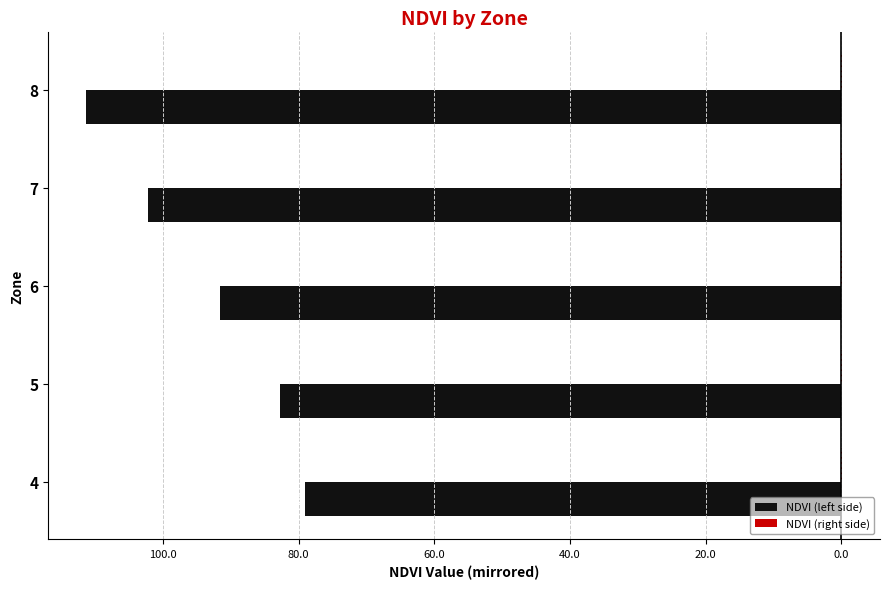

Reading left to right, extract all data points from this chart.

NDVI (left side): -79.1	-82.7	-91.6	-102.2	-111.3
NDVI (right side): 0.1	0.1	0.1	0.1	0.1